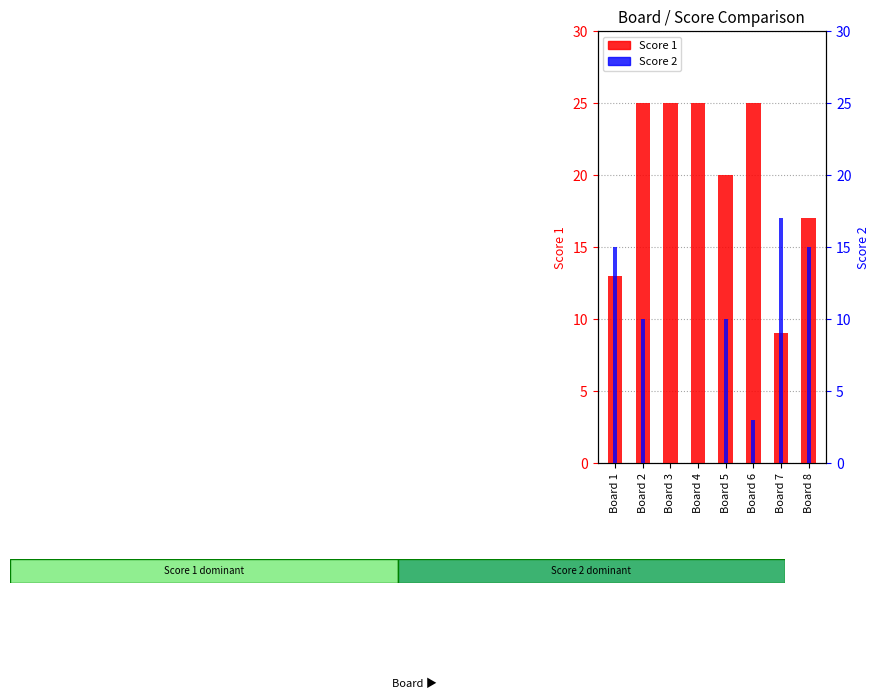

Rank the categories by Score 2 value from highest to lowest.

Board 7, Board 1, Board 8, Board 2, Board 5, Board 6, Board 3, Board 4